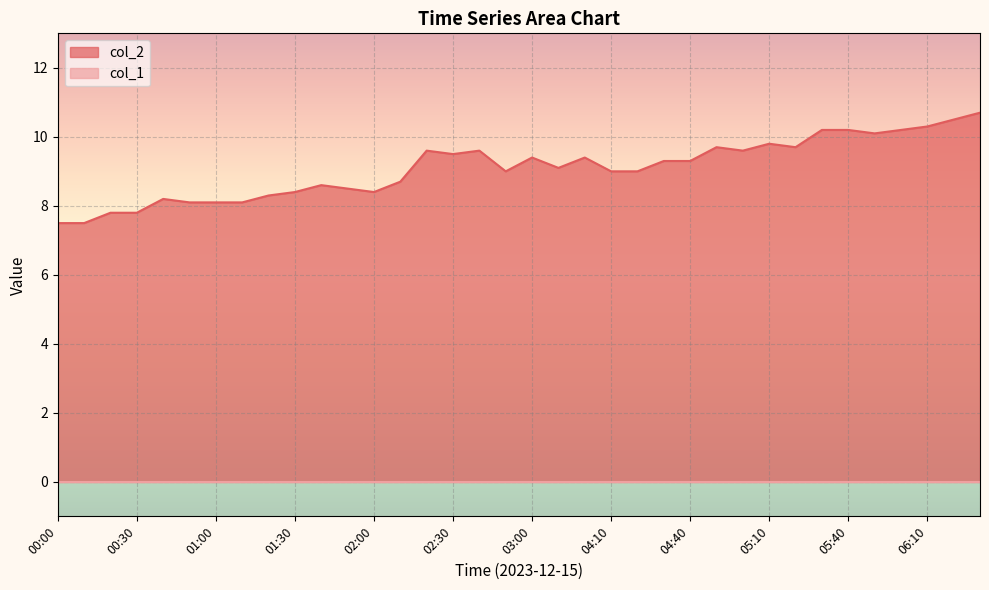

How many categories are shown in the chart?

36